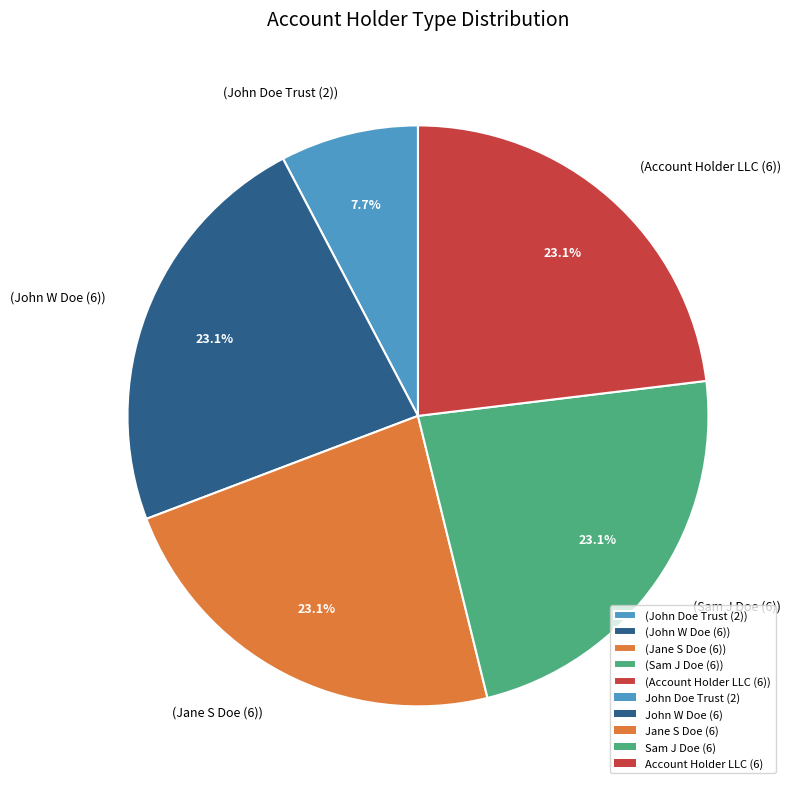

Which category has the smallest portion of the pie?

(John Doe Trust (2))